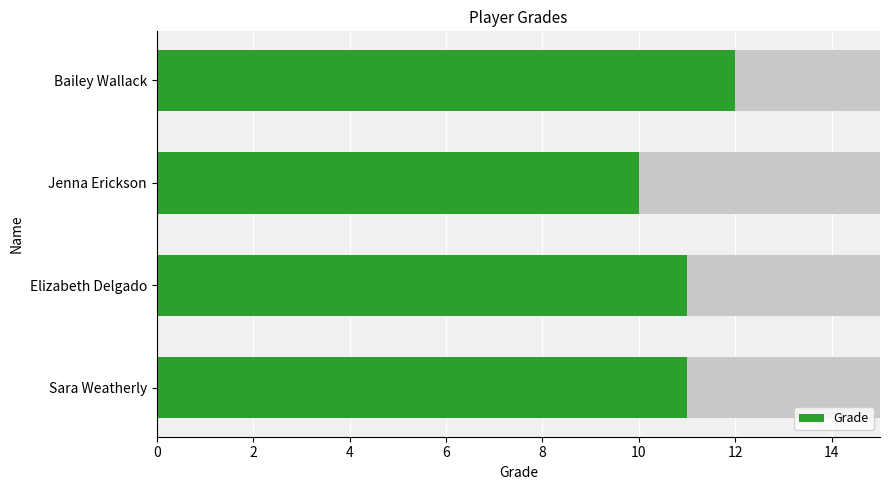

The value at Jenna Erickson is 18. True or false?

False